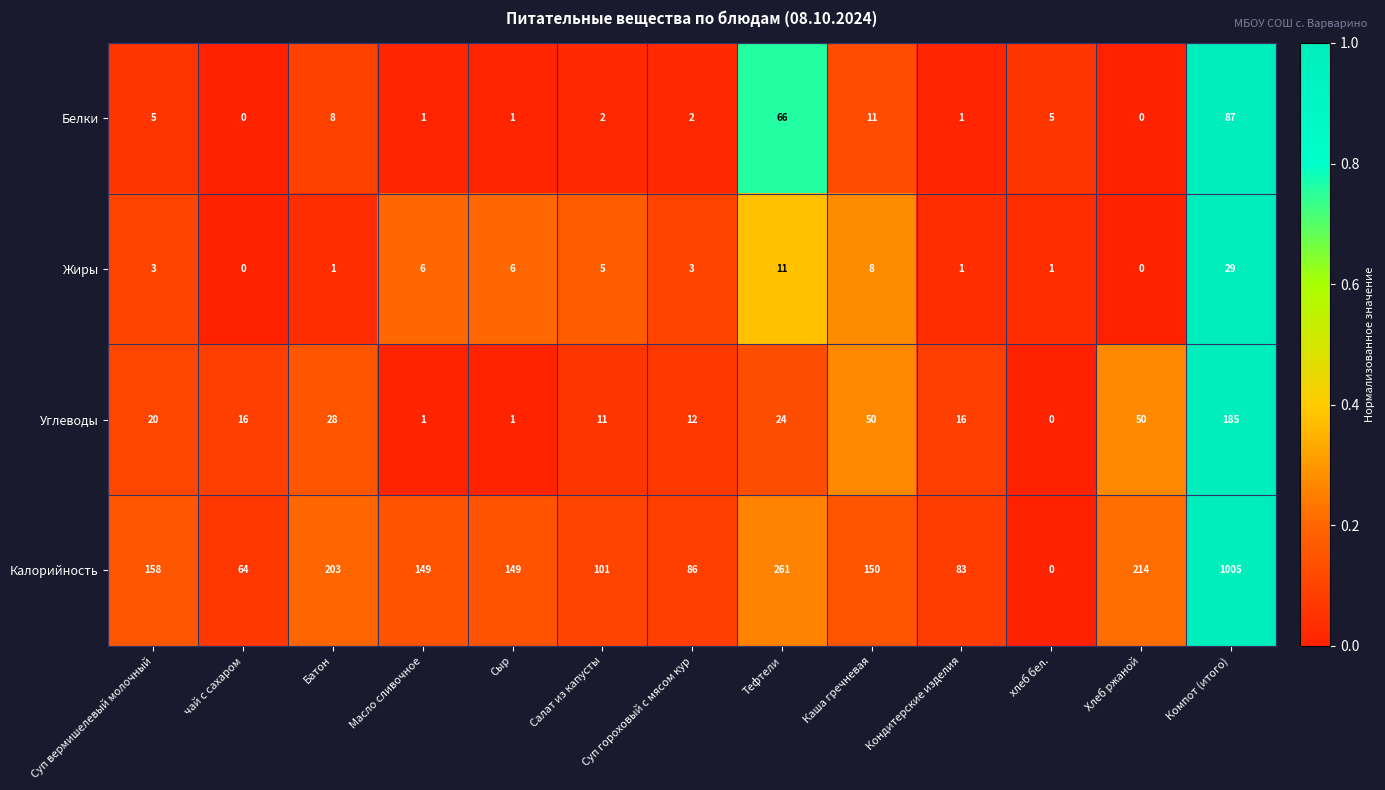

What is the sum of all Белки values?

189